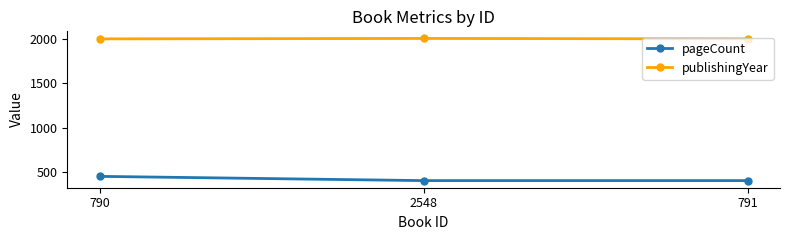

What is the difference between the highest and lowest values at 2548?

1607